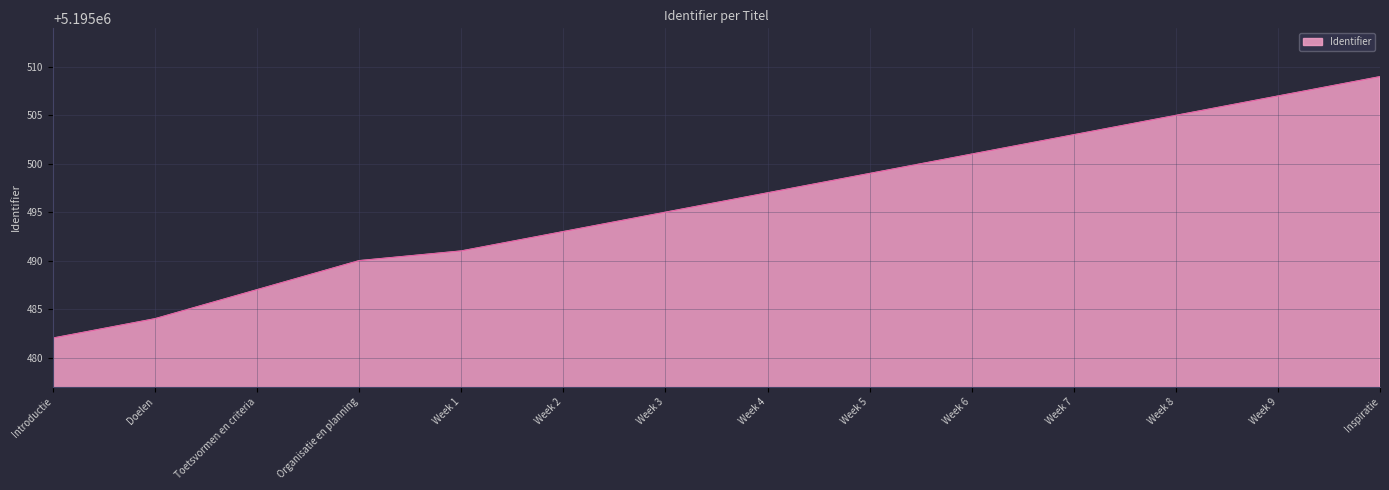

At which category does the chart reach its minimum across all series?

Introductie